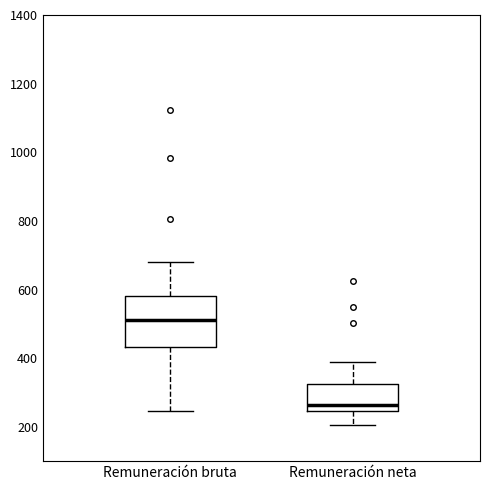

Which box is the tallest, from its lower edge to its upper edge?

Remuneración bruta